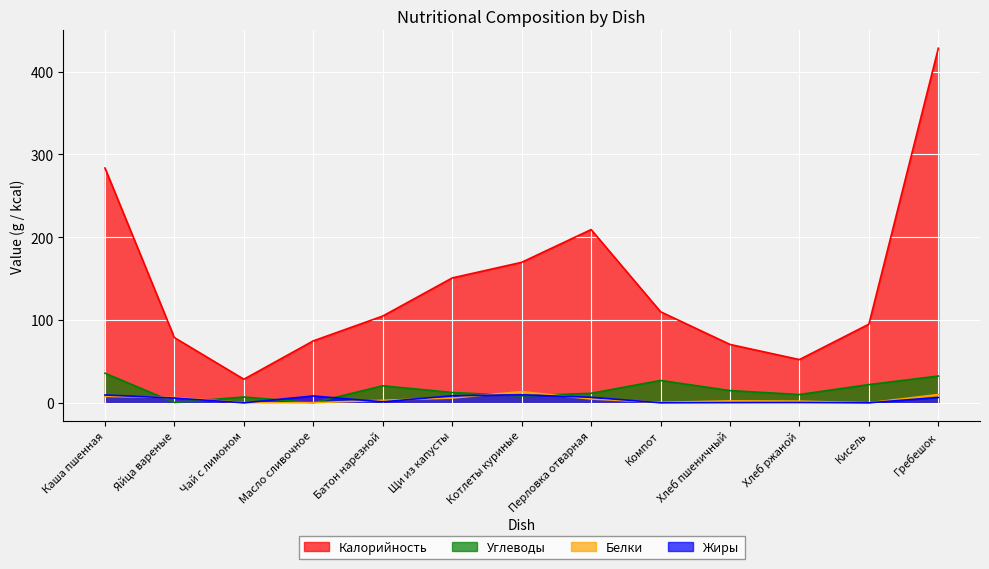

At which label is Жиры closest to 4?

Яйца вареные